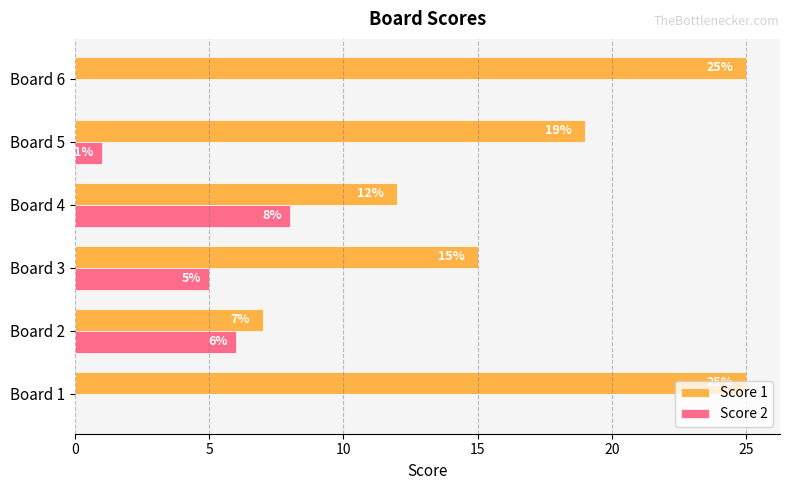

What is the sum of all Score 1 values?

103